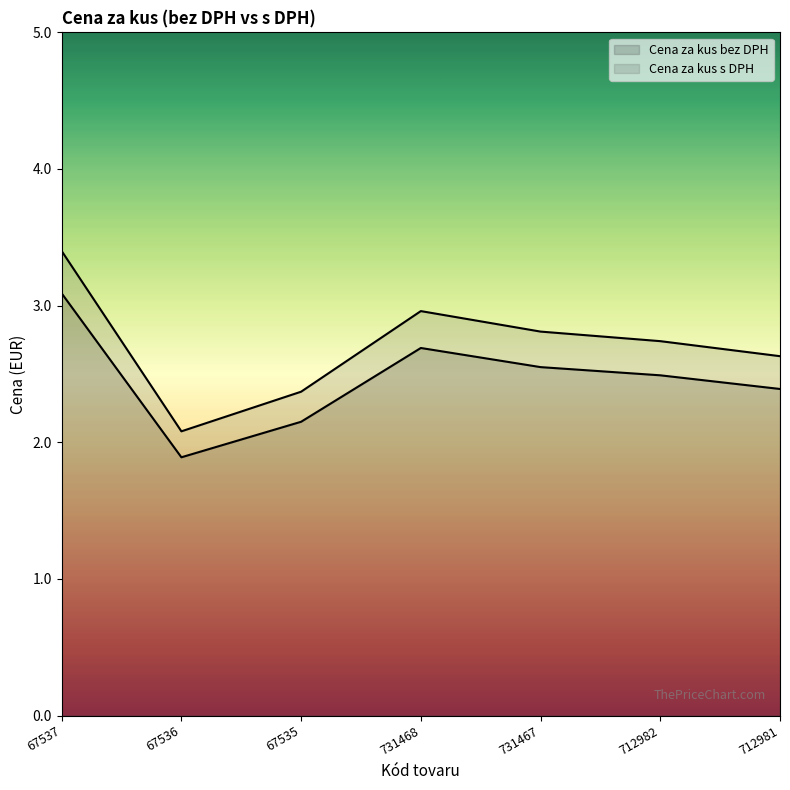

Which series has the largest total across all categories?

Cena za kus s DPH